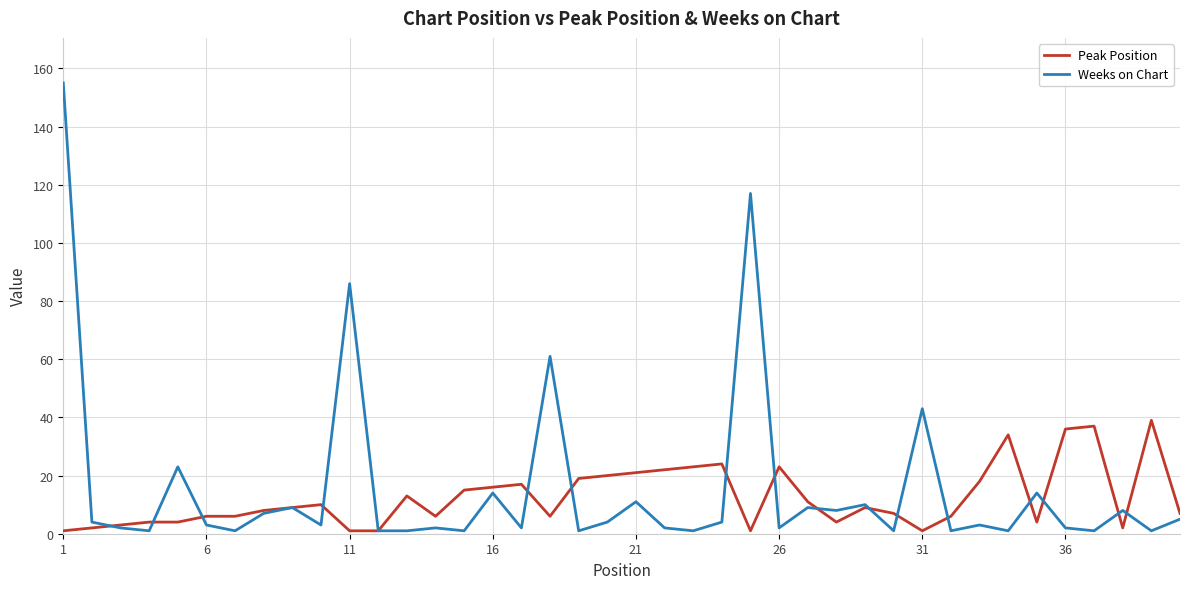

List the series in order of their peak value, lowest first.

Peak Position, Weeks on Chart